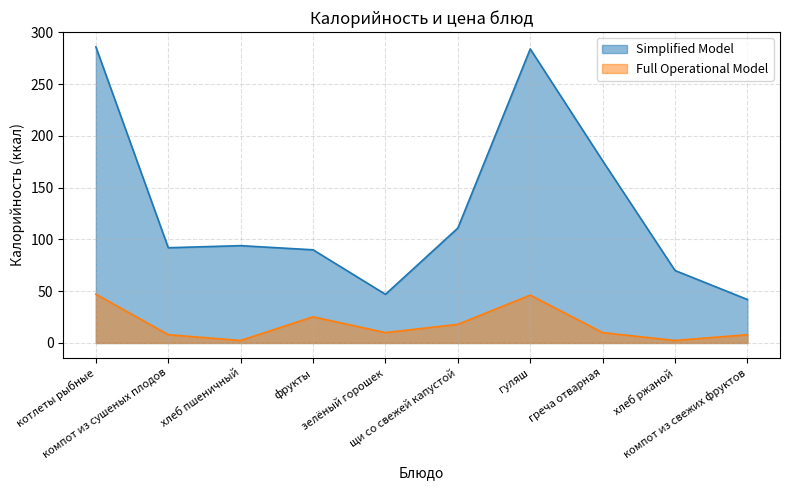

The value of Full Operational Model at хлеб ржаной is 4.3. True or false?

False